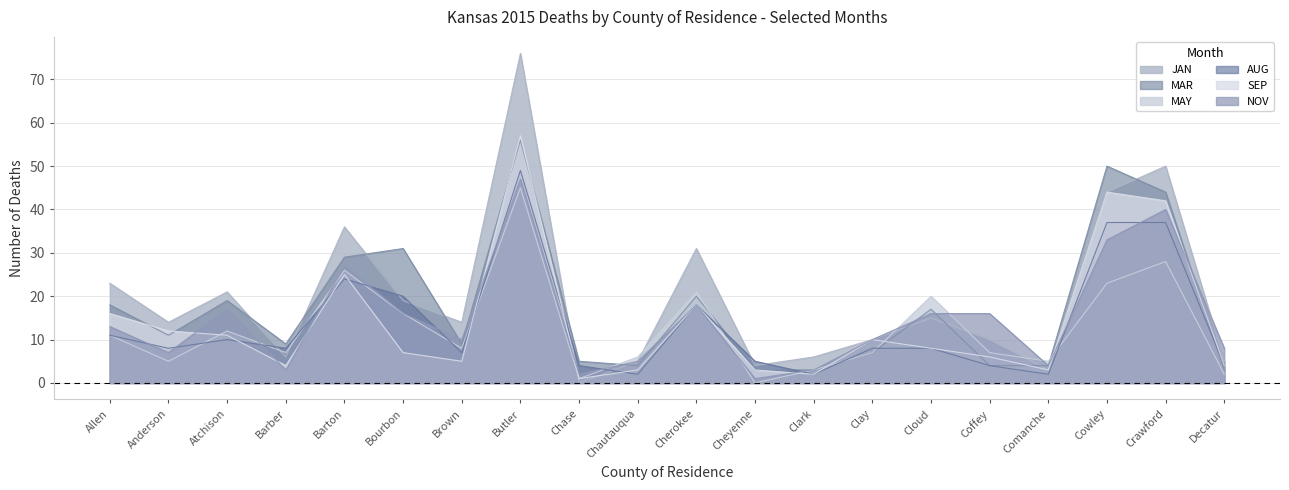

Reading left to right, list all the values displayed in this chart.

JAN: Allen=23	Anderson=14	Atchison=21	Barber=6	Barton=36	Bourbon=19	Brown=14	Butler=76	Chase=0	Chautauqua=5	Cherokee=31	Cheyenne=4	Clark=6	Clay=10	Cloud=15	Coffey=10	Comanche=3	Cowley=44	Crawford=50	Decatur=5
MAR: Allen=18	Anderson=11	Atchison=19	Barber=9	Barton=29	Bourbon=31	Brown=9	Butler=56	Chase=5	Chautauqua=4	Cherokee=20	Cheyenne=3	Clark=3	Clay=7	Cloud=17	Coffey=4	Comanche=4	Cowley=50	Crawford=44	Decatur=3
MAY: Allen=11	Anderson=5	Atchison=12	Barber=7	Barton=26	Bourbon=16	Brown=8	Butler=45	Chase=1	Chautauqua=6	Cherokee=21	Cheyenne=0	Clark=3	Clay=7	Cloud=20	Coffey=7	Comanche=5	Cowley=23	Crawford=28	Decatur=2
AUG: Allen=11	Anderson=8	Atchison=10	Barber=8	Barton=24	Bourbon=20	Brown=7	Butler=49	Chase=4	Chautauqua=2	Cherokee=18	Cheyenne=5	Clark=2	Clay=8	Cloud=8	Coffey=4	Comanche=2	Cowley=37	Crawford=37	Decatur=4
SEP: Allen=16	Anderson=12	Atchison=11	Barber=4	Barton=25	Bourbon=7	Brown=5	Butler=57	Chase=1	Chautauqua=3	Cherokee=18	Cheyenne=3	Clark=2	Clay=10	Cloud=8	Coffey=6	Comanche=3	Cowley=44	Crawford=42	Decatur=4
NOV: Allen=13	Anderson=7	Atchison=17	Barber=3	Barton=27	Bourbon=16	Brown=10	Butler=47	Chase=2	Chautauqua=5	Cherokee=18	Cheyenne=1	Clark=3	Clay=10	Cloud=16	Coffey=16	Comanche=4	Cowley=33	Crawford=40	Decatur=8